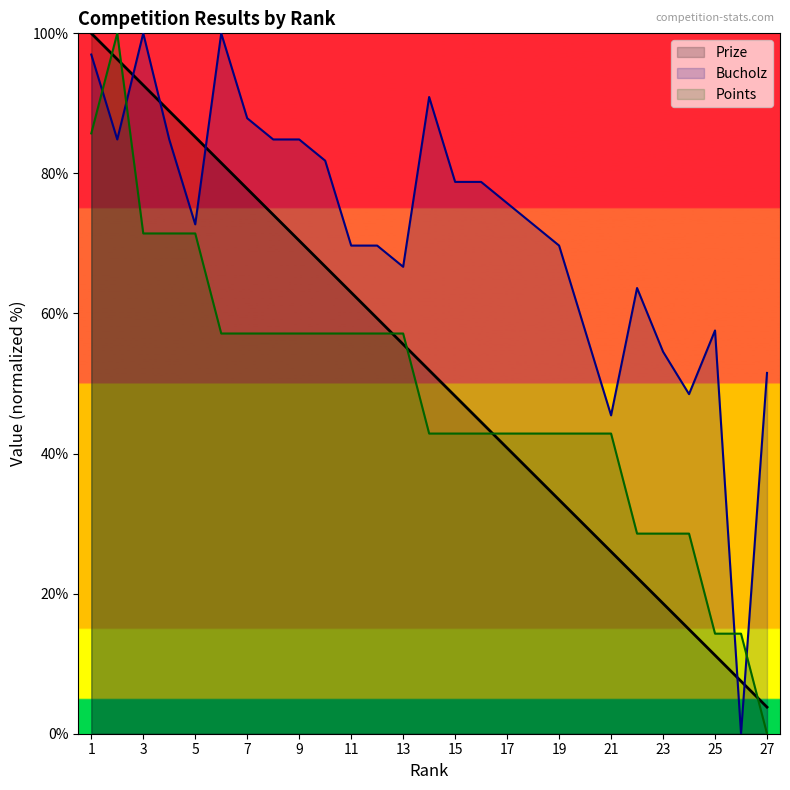

Which series has the largest total across all categories?

Bucholz